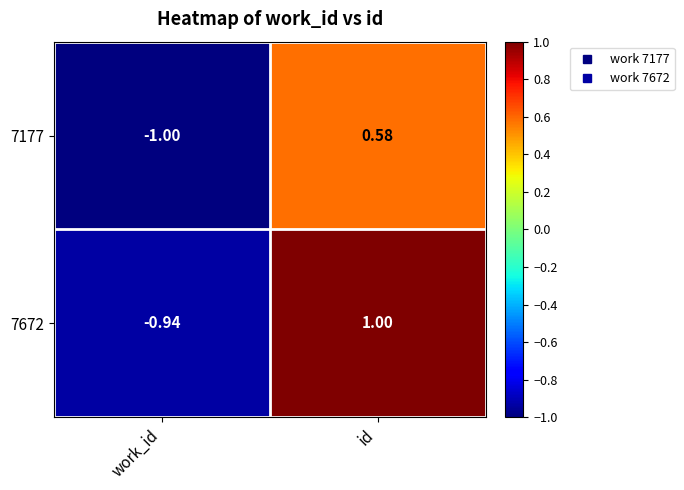

Is the value of 7177 at id greater than the value of 7672 at work_id?

Yes